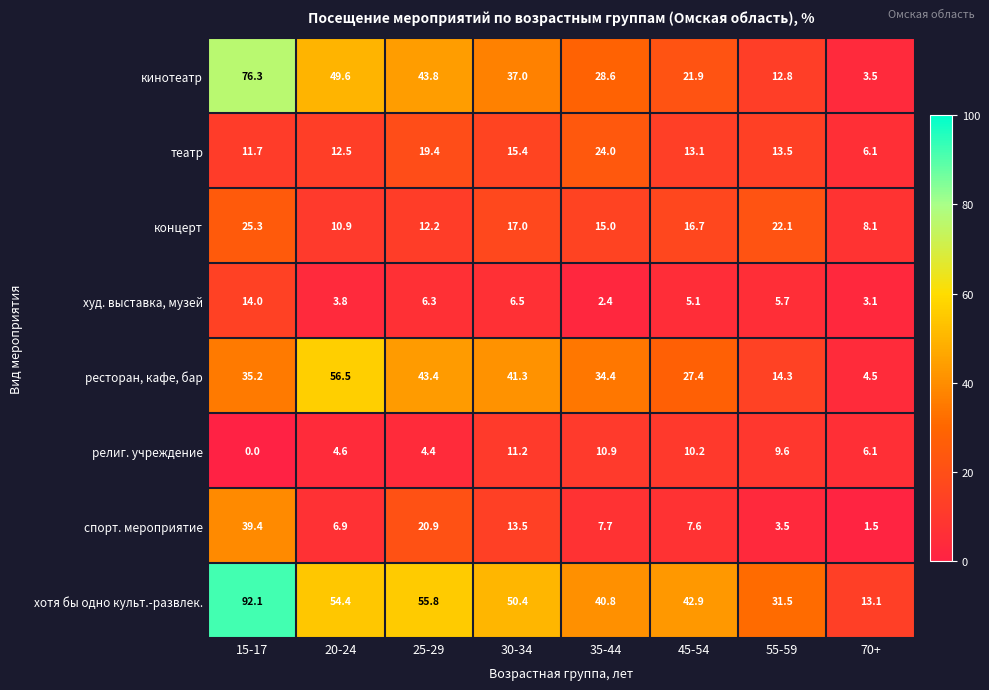

Between 15-17 and 20-24, which series saw the biggest shift?

хотя бы одно культ.-развлек.